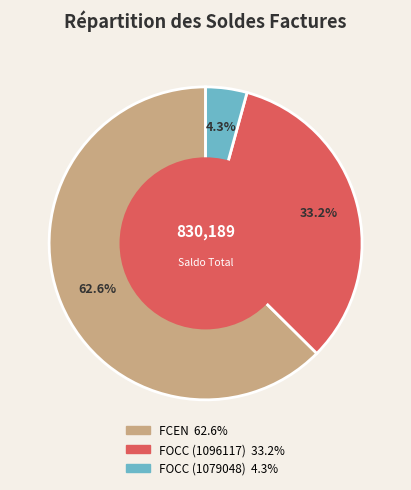

How many segments does this pie chart have?

3